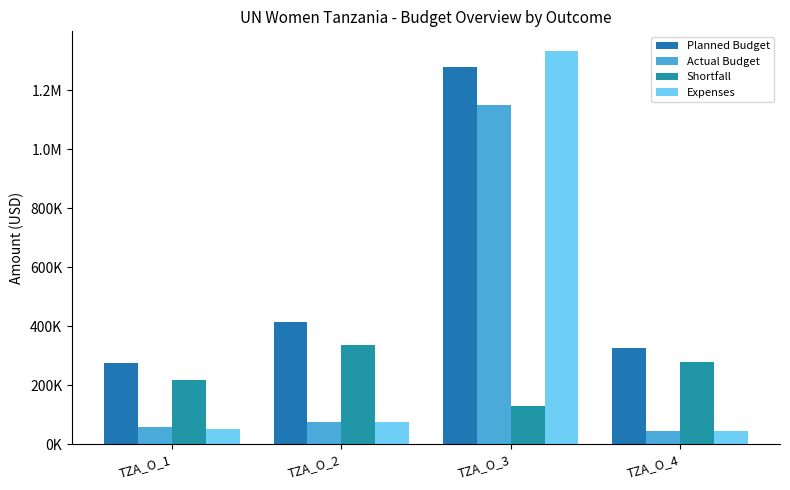

The Shortfall series shows 456457.9 at TZA_O_2. True or false?

False